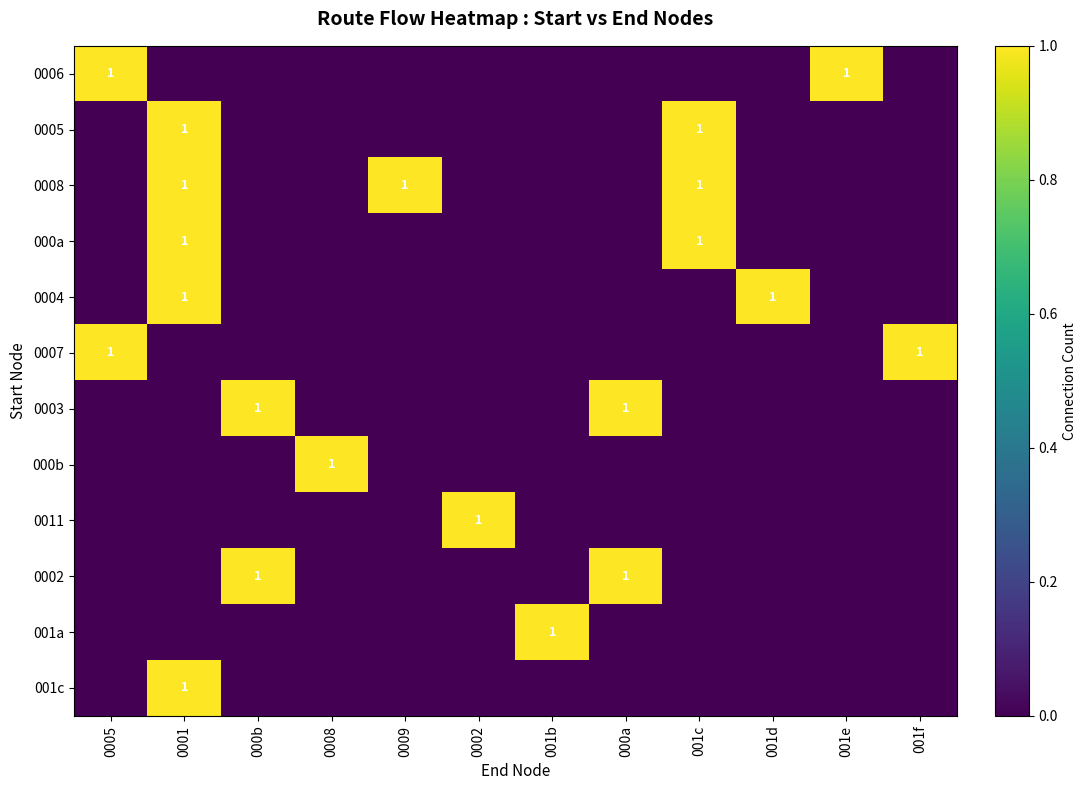

What is the difference between the maximum and minimum values in the 0003 series?

1